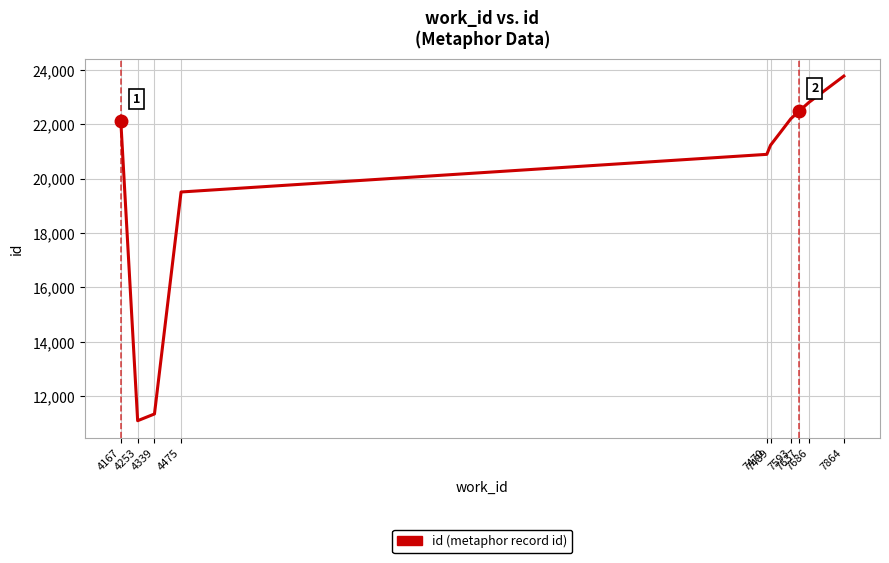

Reading right to left, extract all data points from this chart.

7864=23778	7686=22813	7637=22500	7593=22208	7489=21232	7470=20898	4475=19513	4339=11346	4253=11098	4167=22108